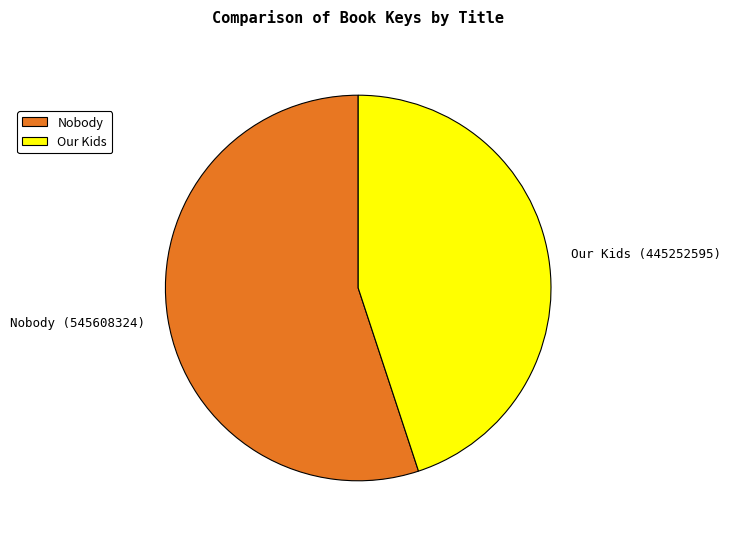

What is the majority slice?

Nobody (545608324)